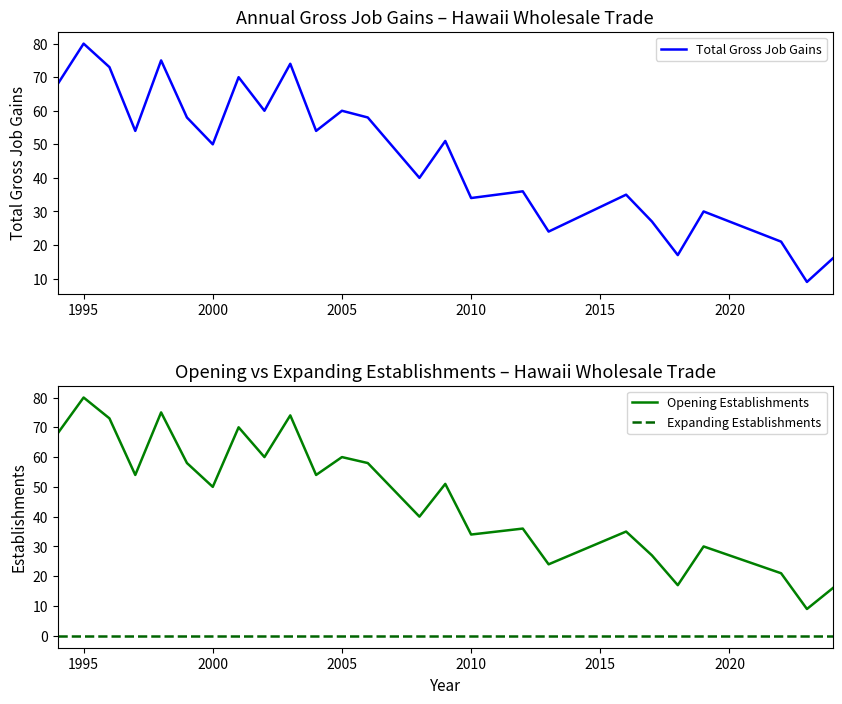

True or false: Opening Establishments and Total Gross Job Gains cross at least once.

False